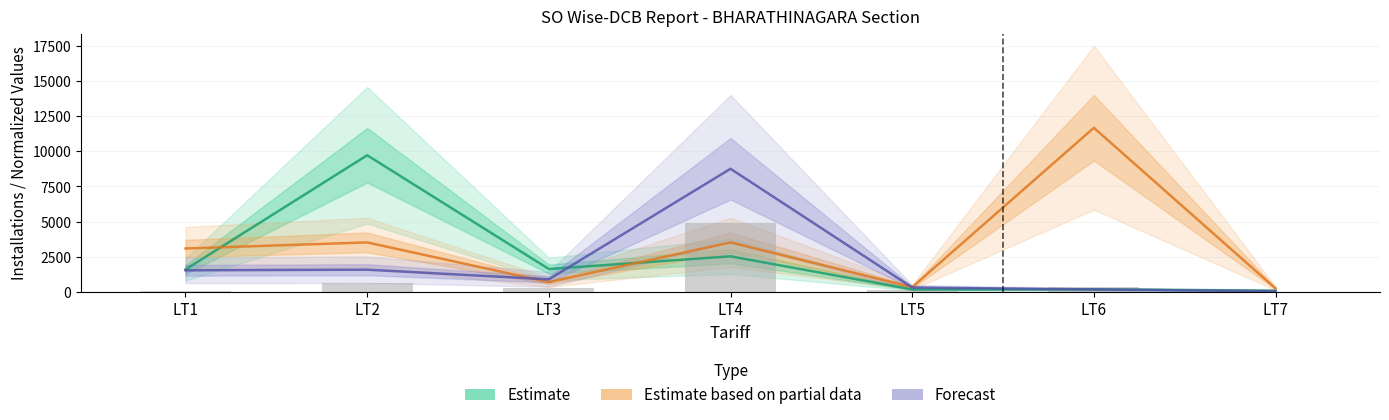

Where does the Estimate series first go above 1582?

LT2